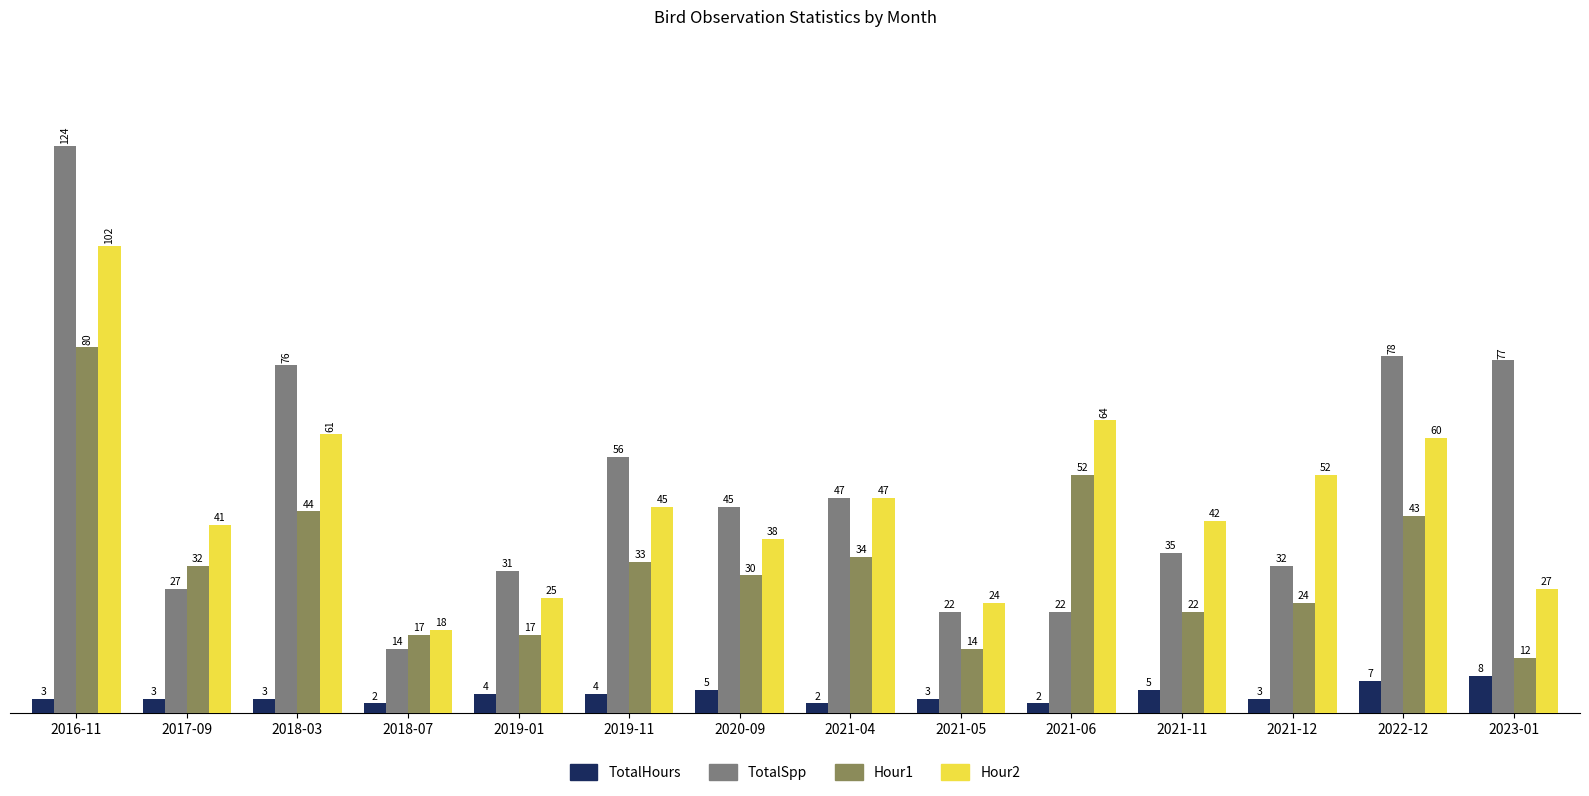

The value of Hour1 at 2023-01 is 21. True or false?

False